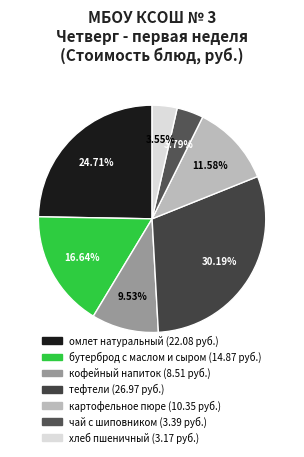

To the nearest percent, what is the combined percentage of омлет натуральный and картофельное пюре?

36%